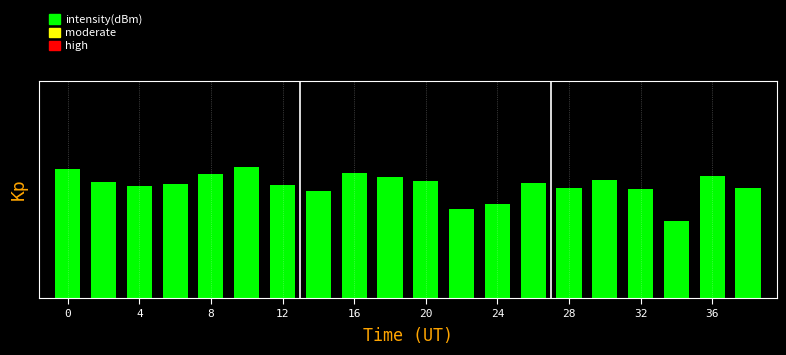

Does the chart contain any negative values?

No